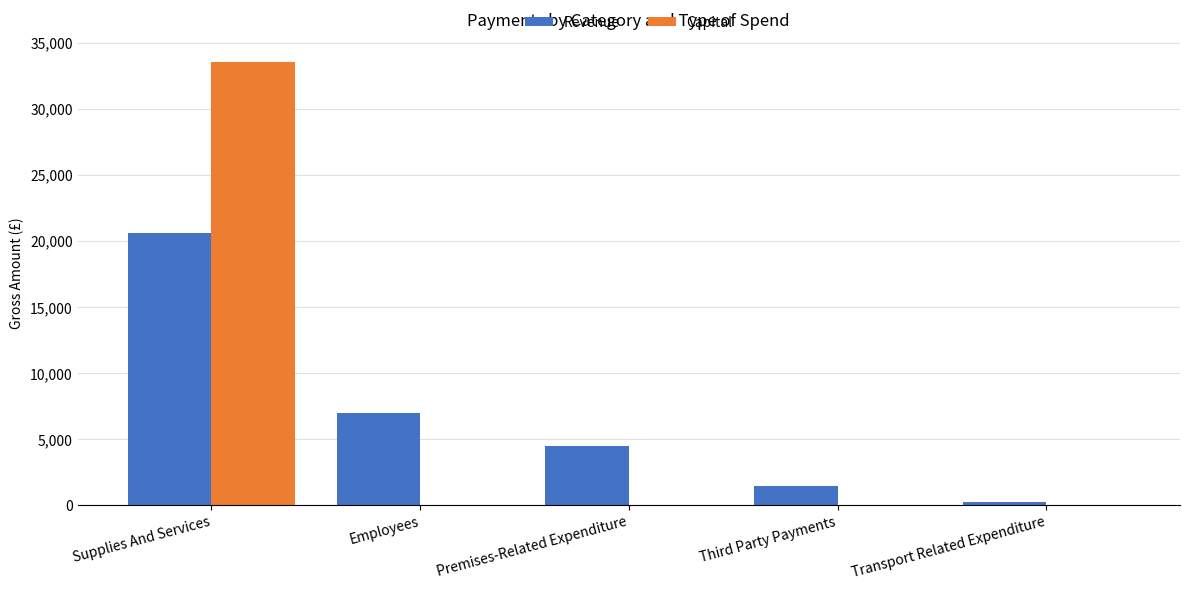

Count the number of data series in this chart.

2